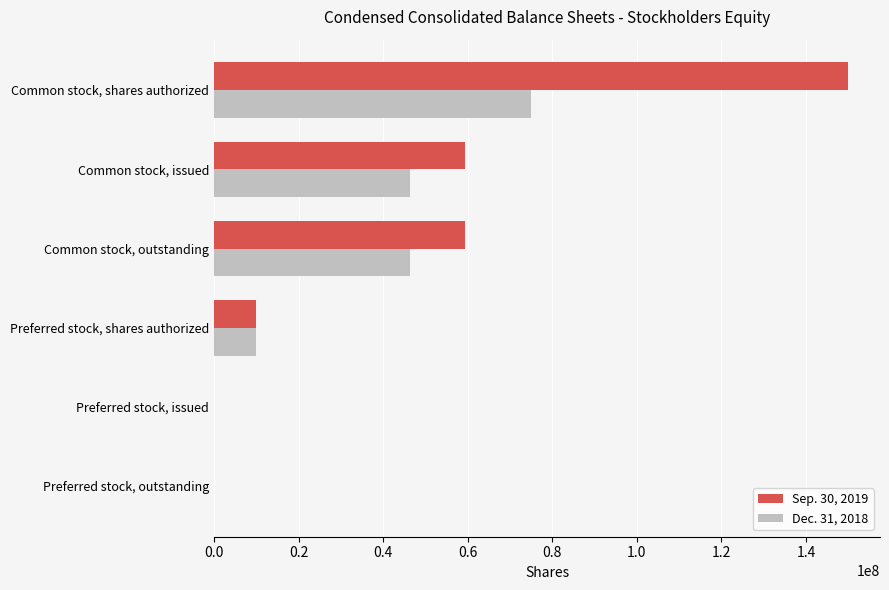

Is the value of Sep. 30, 2019 at Common stock, outstanding greater than the value of Dec. 31, 2018 at Preferred stock, outstanding?

Yes